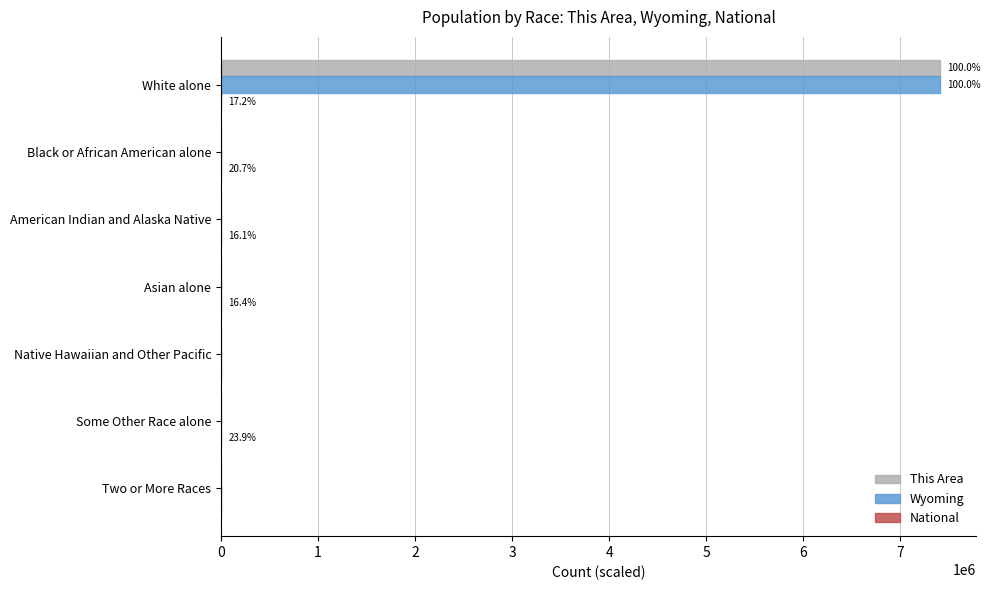

The value of This Area at White alone is 10322025.0. True or false?

False